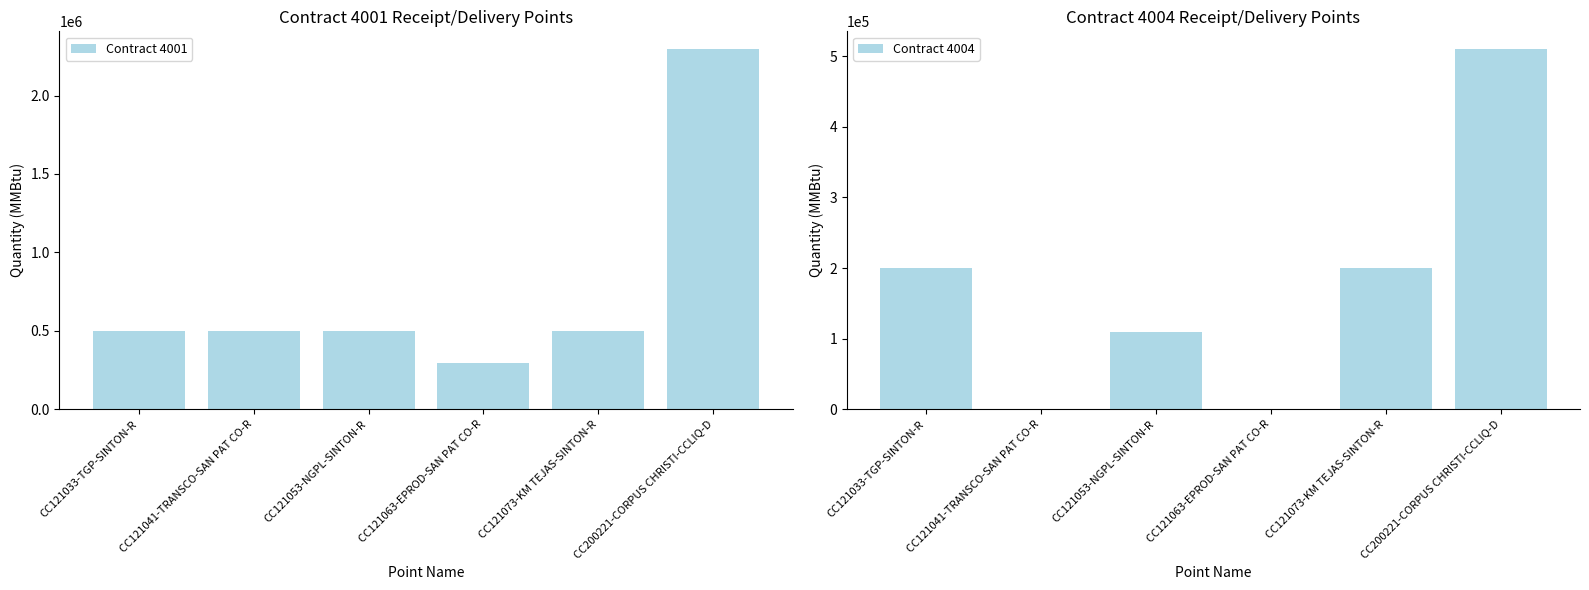

Rank the series by their average value, from highest to lowest.

Contract 4001, Contract 4004